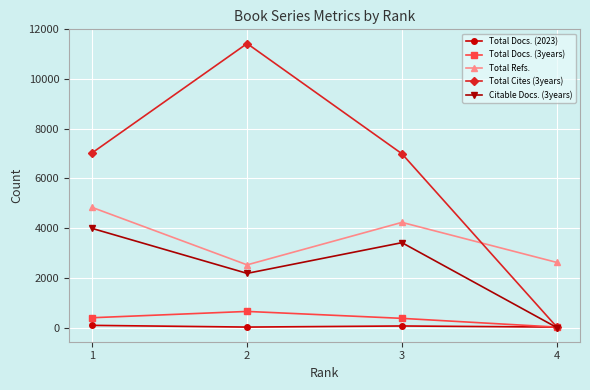

True or false: Total Docs. (3years) has a value of 394 at 1.

True